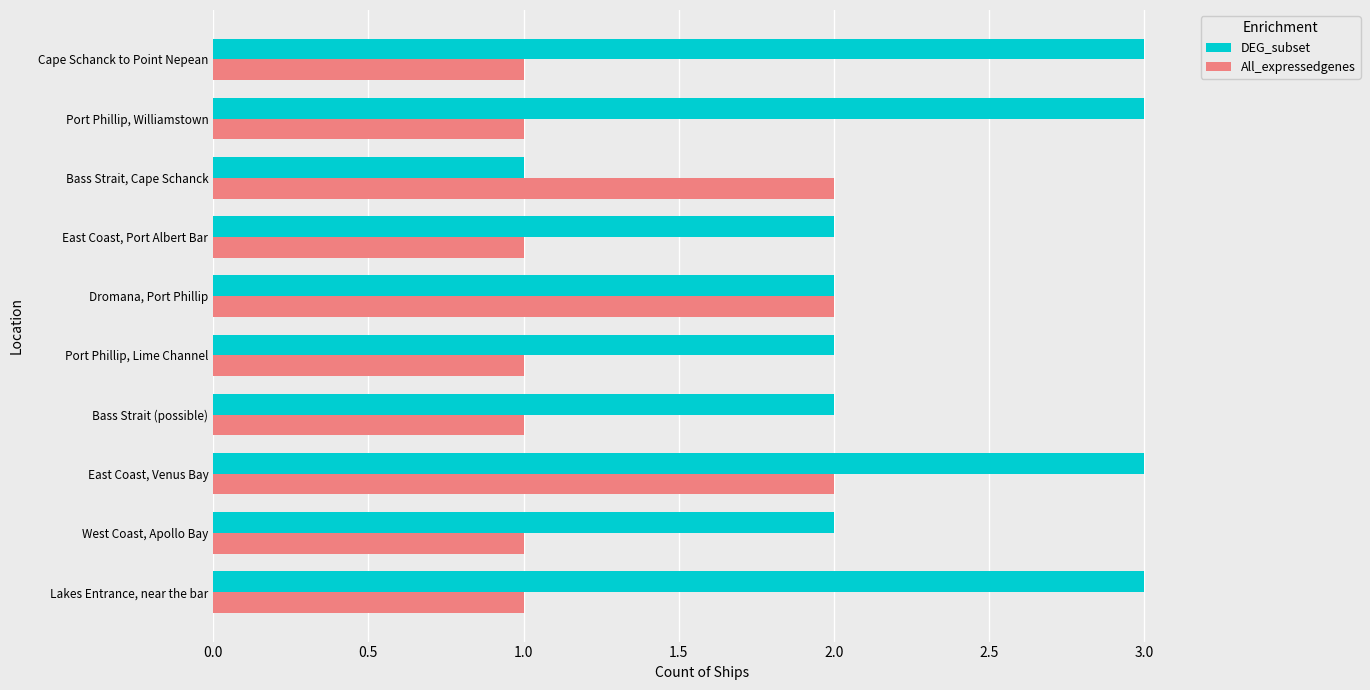

The value of All_expressedgenes at Bass Strait (possible) is 1. True or false?

True